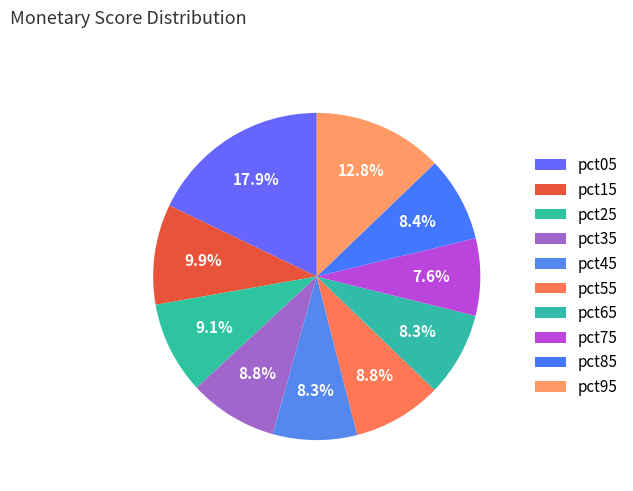

Is there a majority slice in this chart?

No